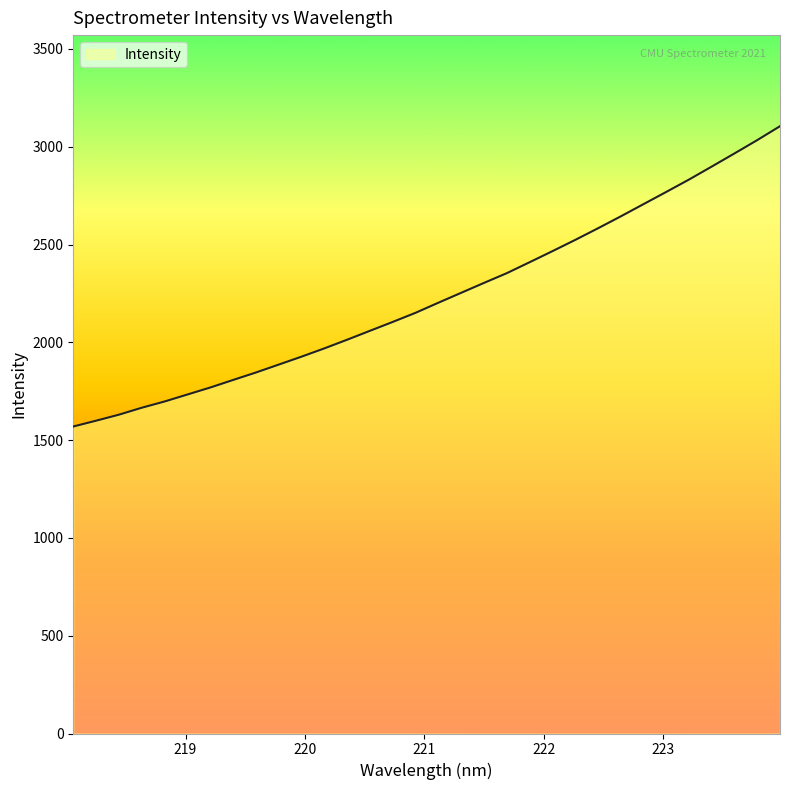

Reading left to right, what are all the values shown in this chart?

1569.6	1599.3	1630.0	1665.5	1697.4	1733.1	1768.8	1807.3	1845.5	1886.0	1926.5	1968.8	2013.1	2058.7	2104.1	2150.6	2202.2	2252.8	2303.4	2353.1	2409.0	2465.5	2523.0	2582.5	2643.4	2706.0	2768.5	2831.9	2898.4	2965.6	3033.8	3104.9